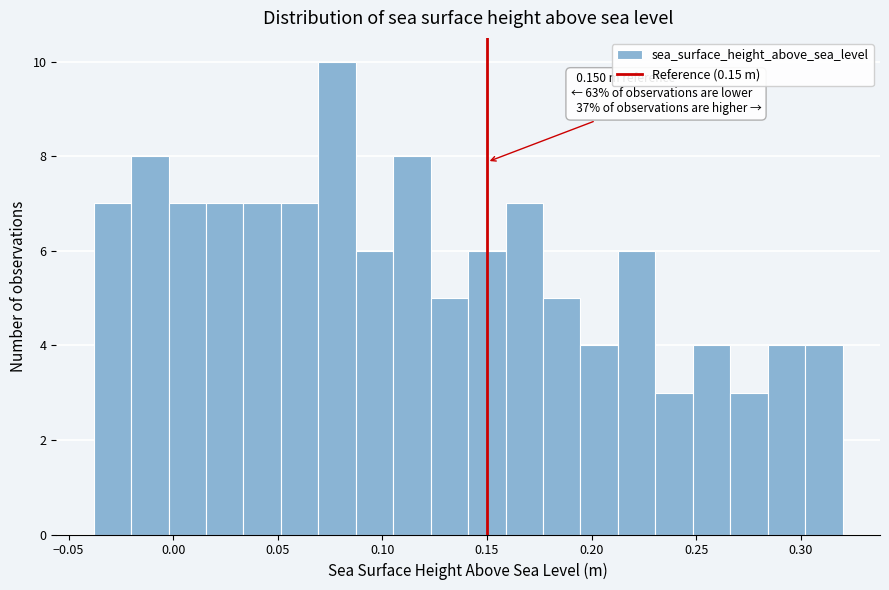

Around what value on the x-axis is the tallest bar? Give the approximate position of its centre, as read against the axis.

0.080